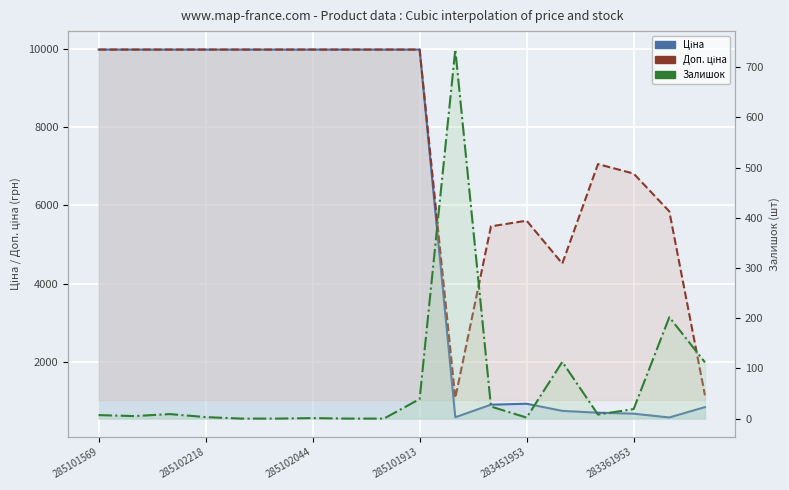

True or false: Доп. ціна and Ціна intersect in this chart.

False